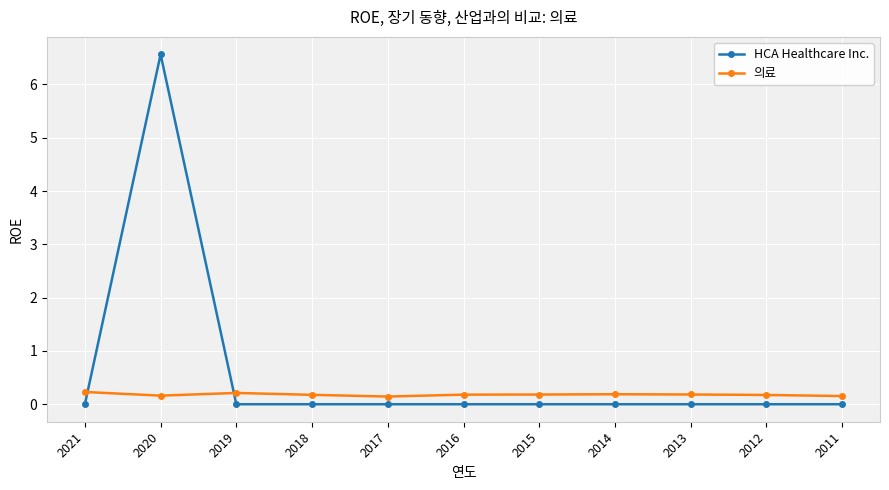

What is the average value of the HCA Healthcare Inc. series?

0.6